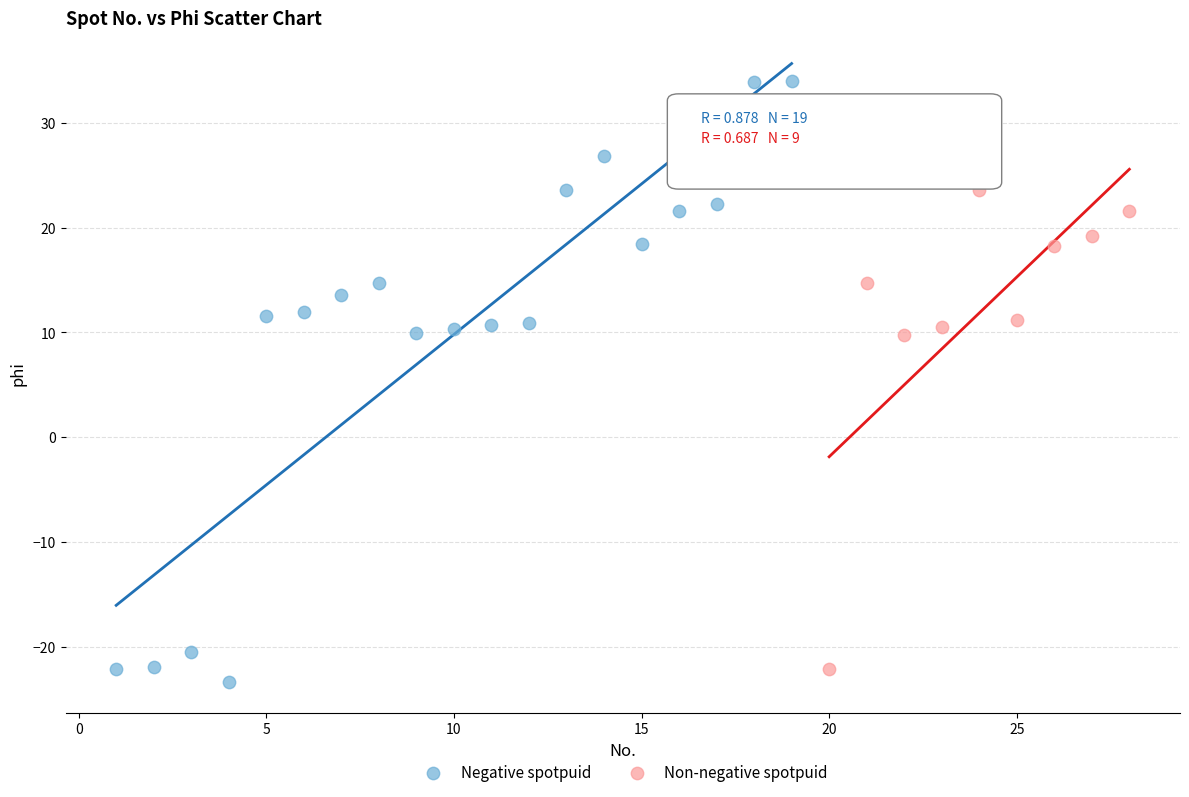

What are all the series names shown in the legend?

Negative spotpuid, Non-negative spotpuid